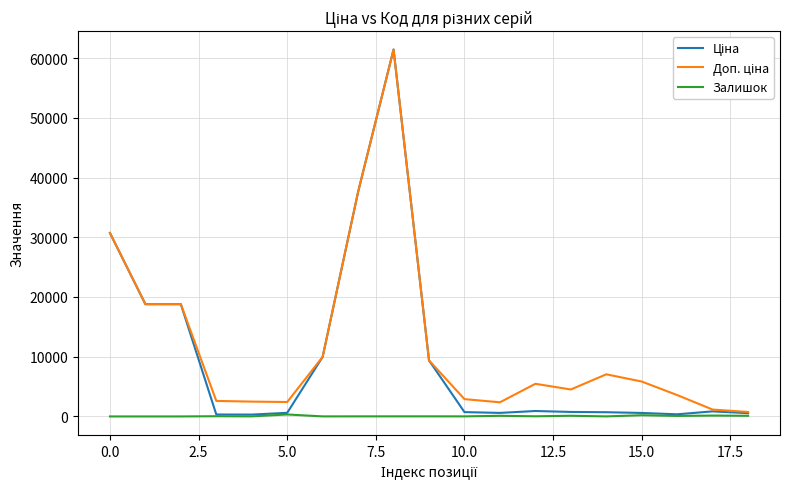

What is the greatest value displayed?

61434.3